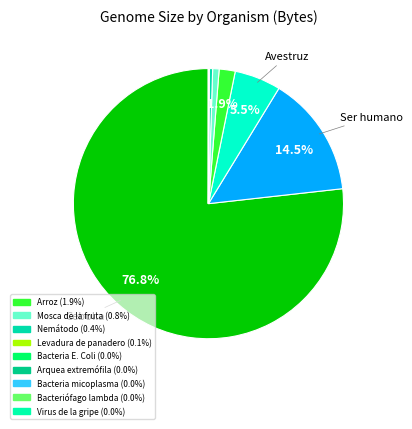

Rank the categories by value from highest to lowest.

Cebolla, Ser humano, Avestruz, Arroz, Mosca de la fruta, Nemátodo, Levadura de panadero, Bacteria E. Coli, Arquea extremófila, Bacteria micoplasma, Bacteriófago lambda, Virus de la gripe